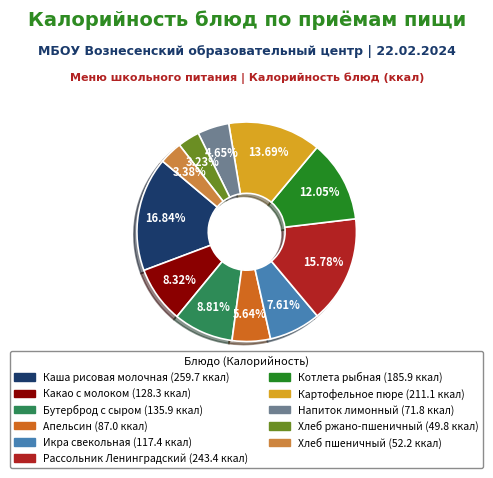

To the nearest percent, what is the difference between the largest and smallest slice percentages?

14%